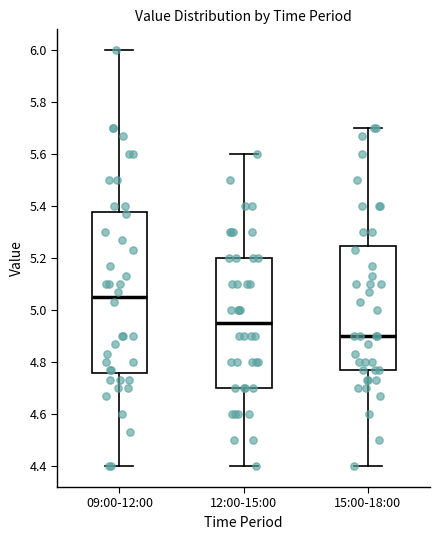

Where does the lower whisker of the box for 15:00-18:00 end on the y-axis? The values are not printed on the chart, so give them approximately, as read against the axis.

4.40